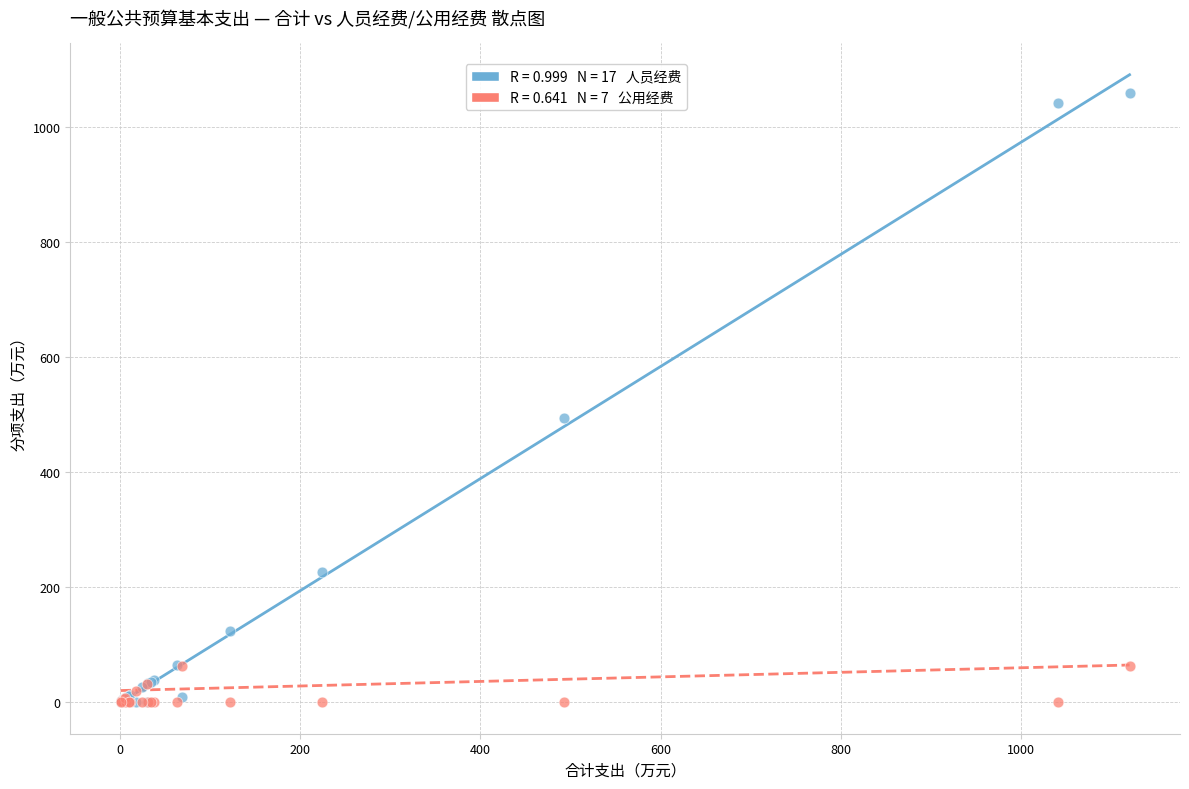

Across all series, what Y value is closest to 529?

492.7